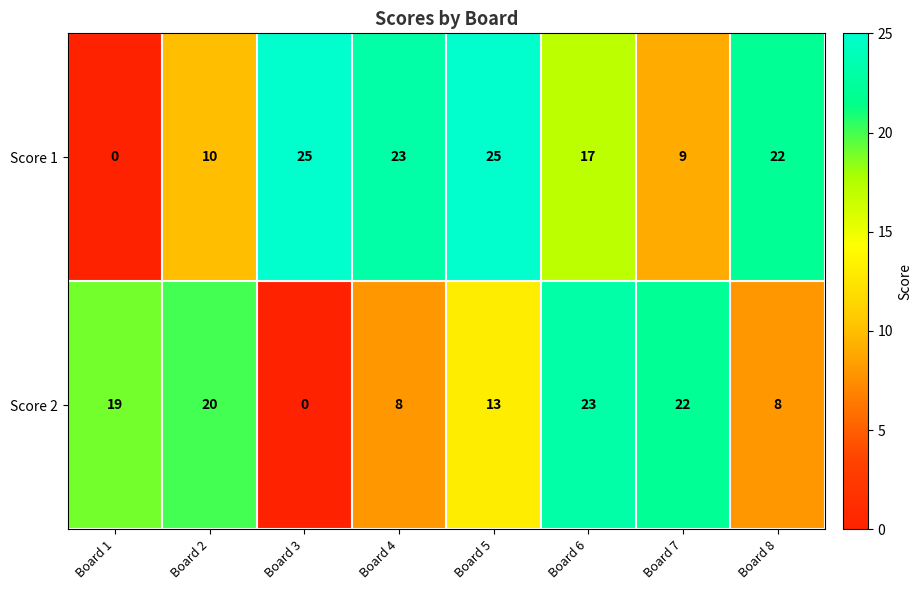

Rank the series by their maximum value, from highest to lowest.

Score 1, Score 2